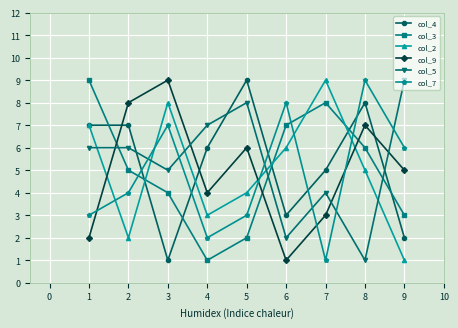

The col_9 series shows 1 at 3. True or false?

False